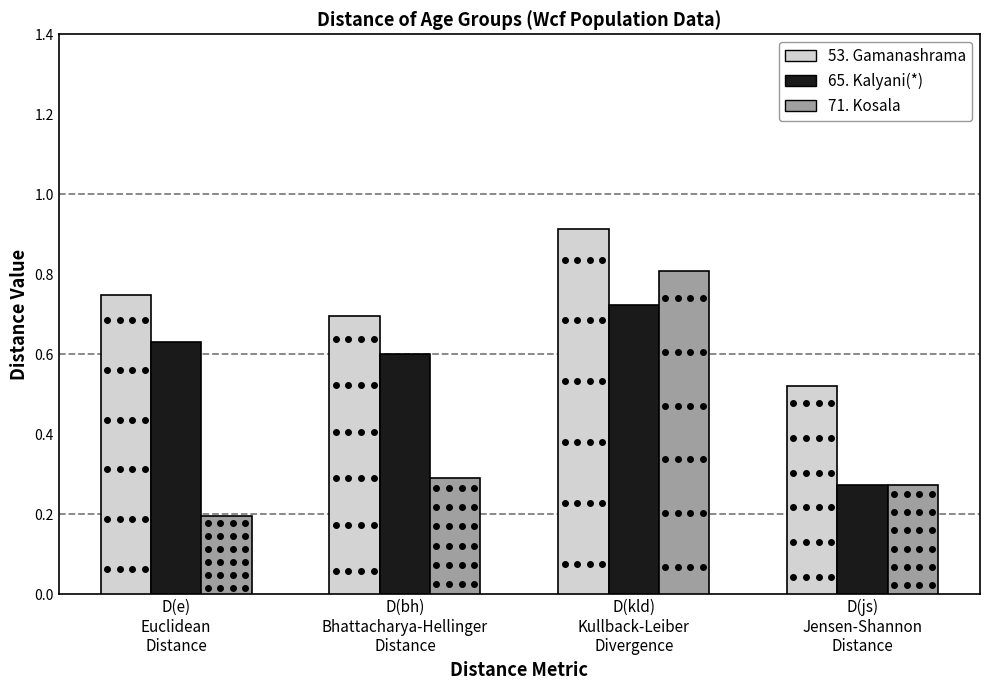

What is the difference between the highest and lowest values at D(kld)
Kullback-Leiber
Divergence?

0.2